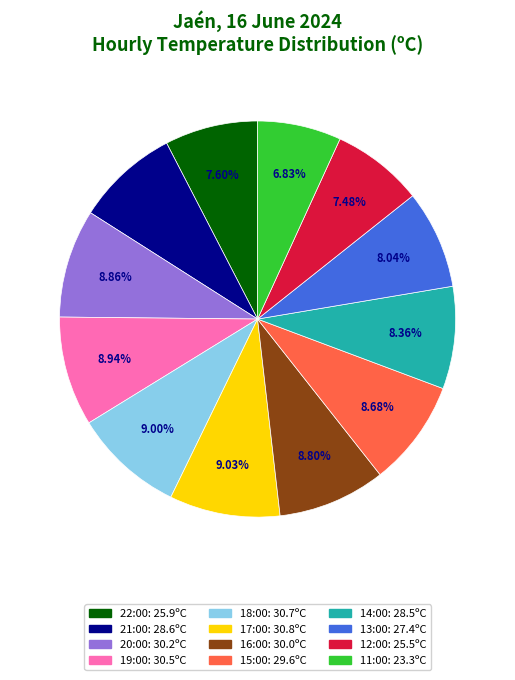

Is there any slice that represents more than half of the pie?

No